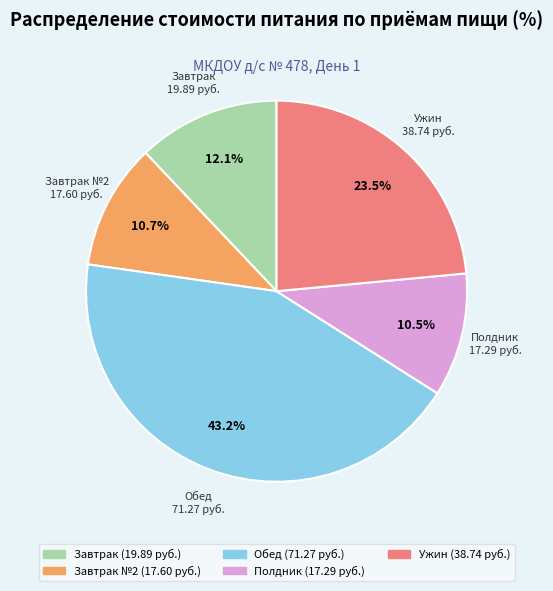

How many segments does this pie chart have?

5